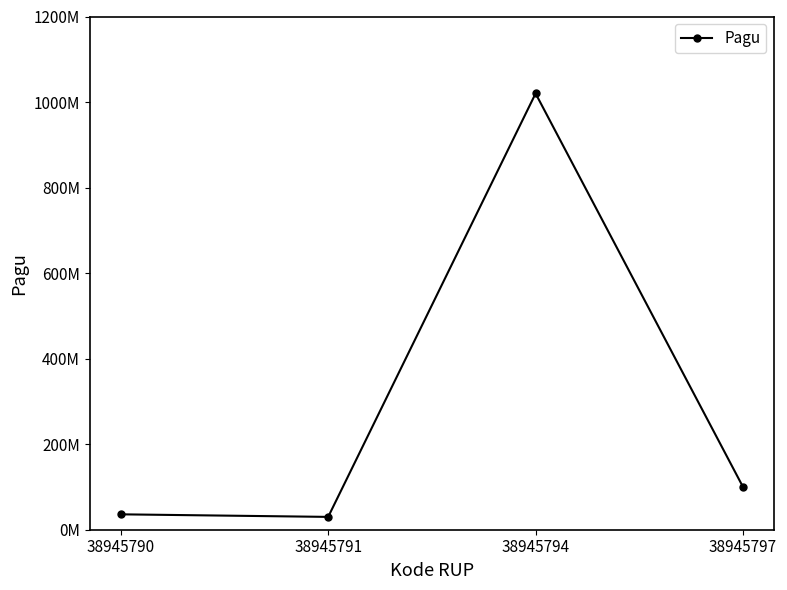

Is this an area chart (filled region under the line)?

No